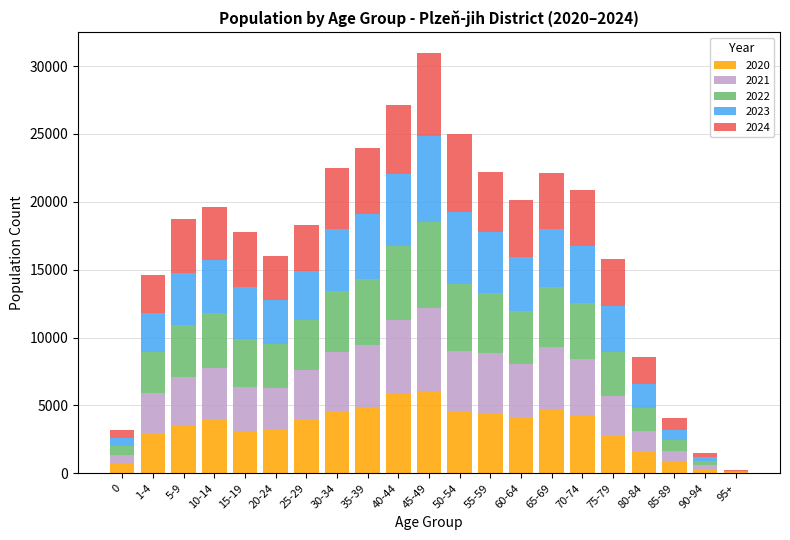

At which category is the sum across all series the highest?

45-49